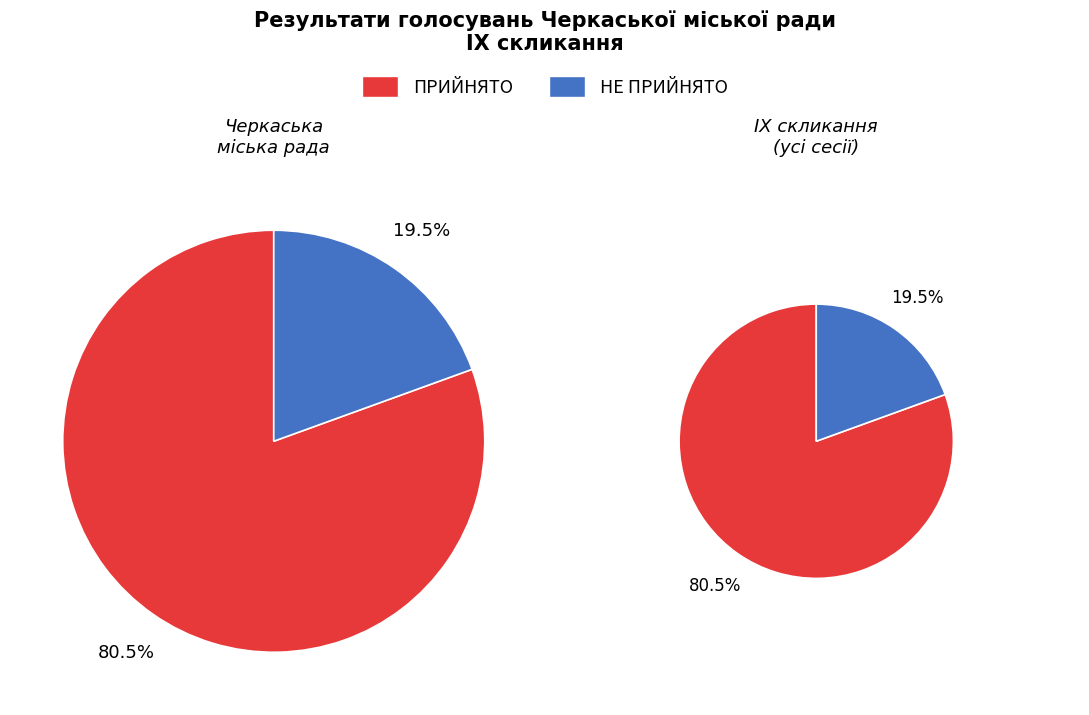

To the nearest percent, what portion does НЕ ПРИЙНЯТО represent?

19%